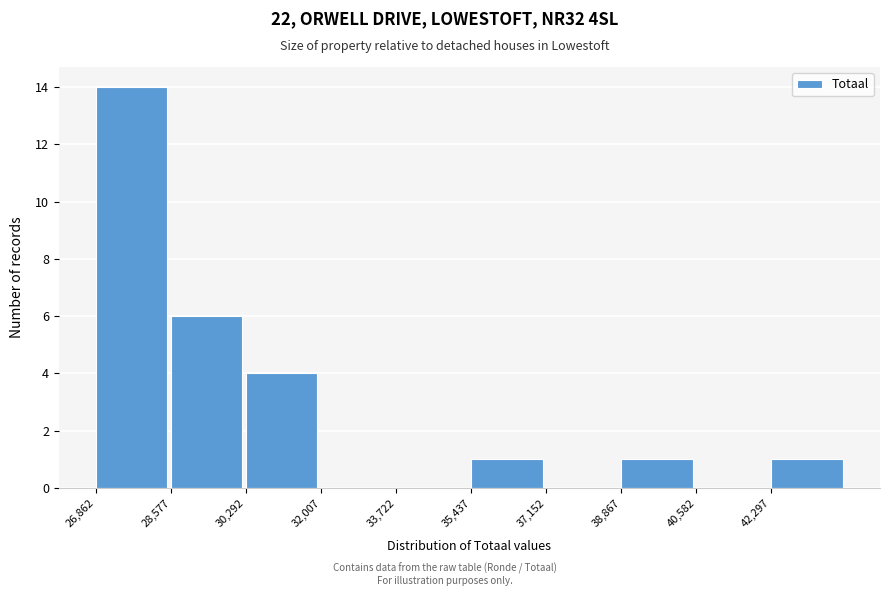

Over which range of the x-axis is the bar tallest?

26800 to 28600